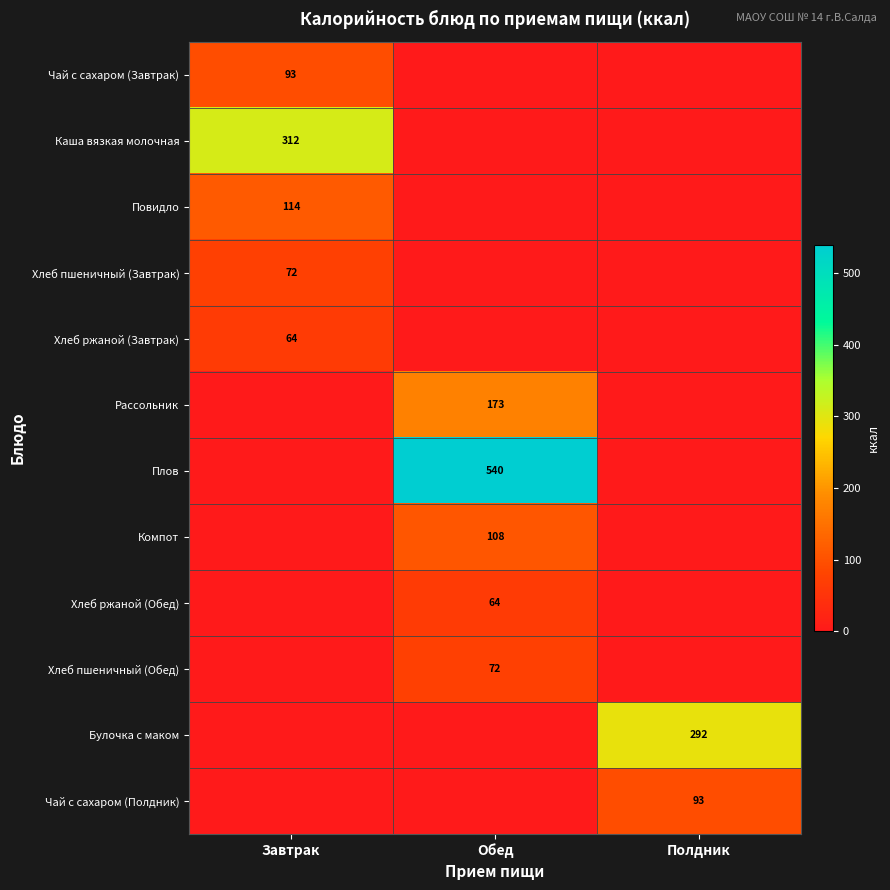

At how many categories does at least one series exceed 302?

2